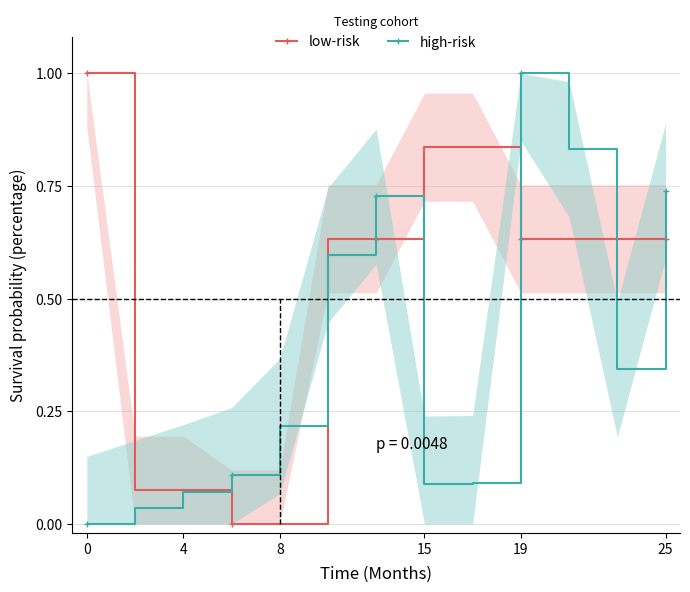

True or false: high-risk and low-risk intersect in this chart.

True